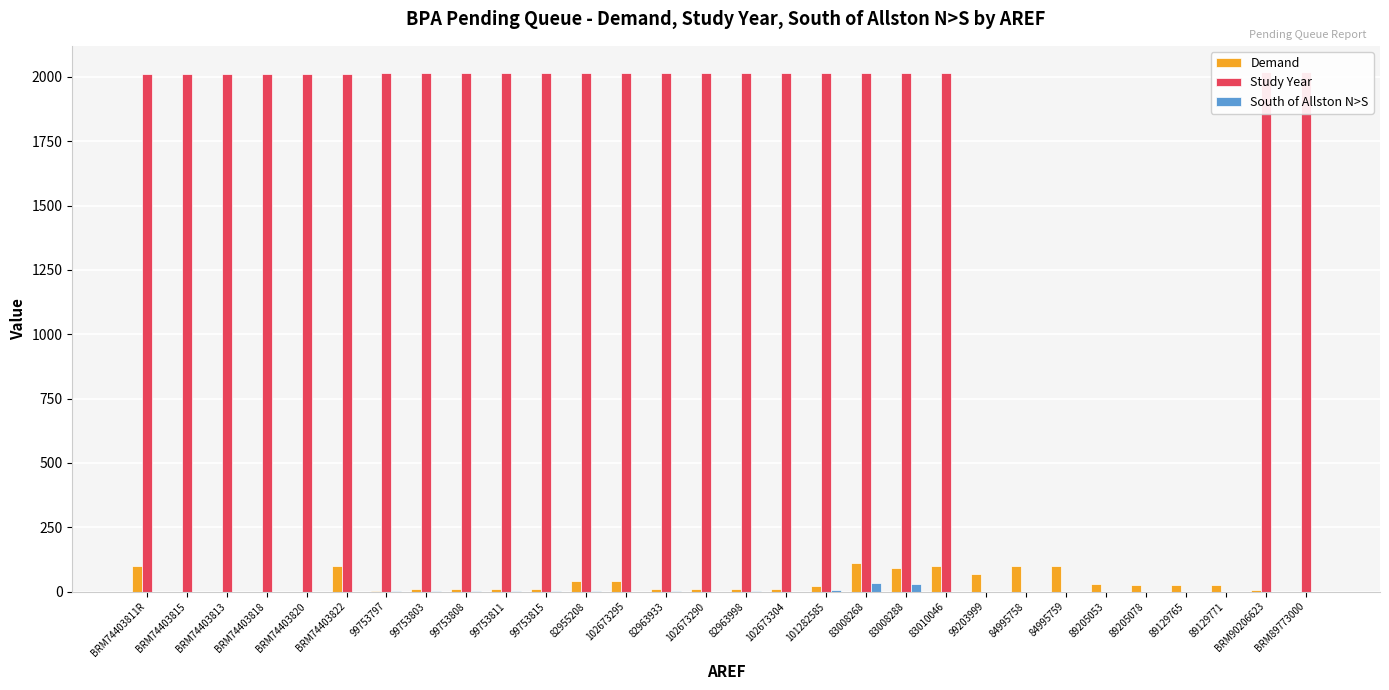

What is the difference between the Demand values at BRM89773000 and 99753797?

3